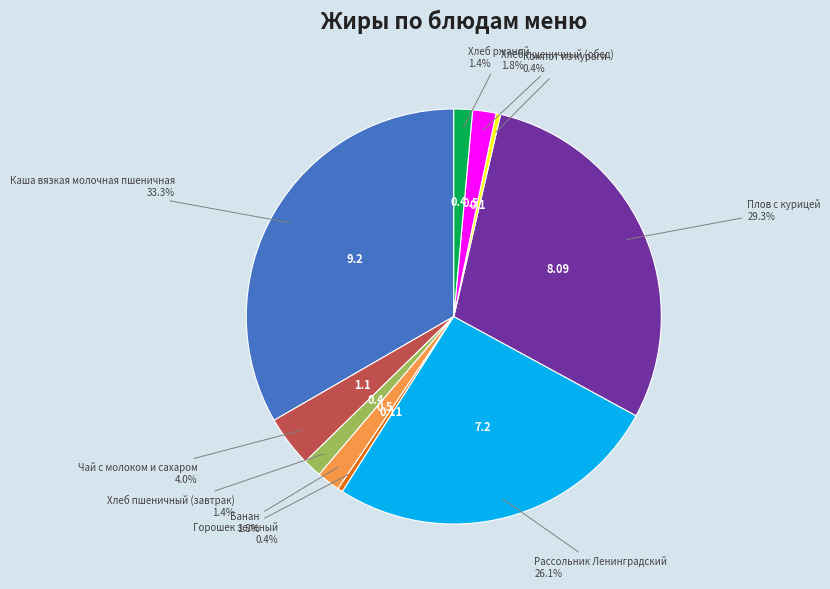

To the nearest percent, what is the difference between the largest and smallest slice percentages?

33%